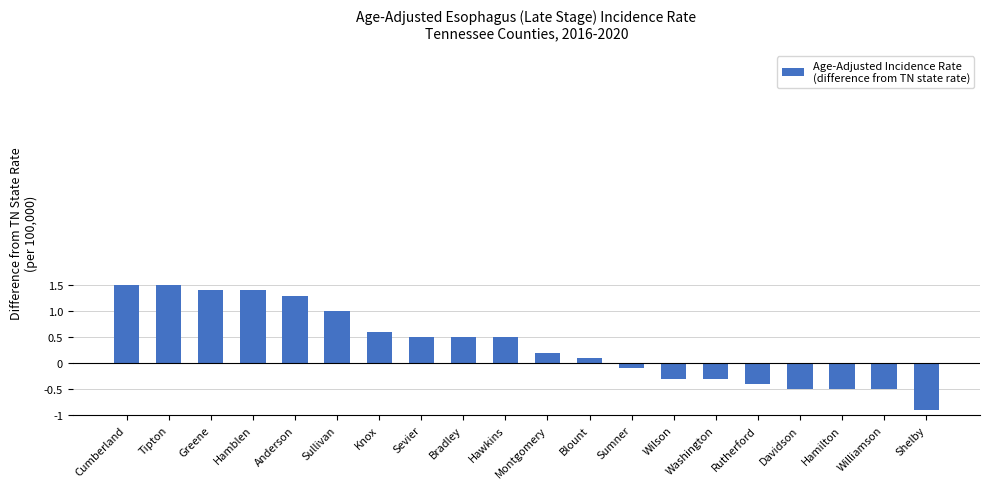

Reading left to right, list all the values displayed in this chart.

Cumberland=1.5	Tipton=1.5	Greene=1.4	Hamblen=1.4	Anderson=1.3	Sullivan=1.0	Knox=0.6	Sevier=0.5	Bradley=0.5	Hawkins=0.5	Montgomery=0.2	Blount=0.1	Sumner=-0.1	Wilson=-0.3	Washington=-0.3	Rutherford=-0.4	Davidson=-0.5	Hamilton=-0.5	Williamson=-0.5	Shelby=-0.9